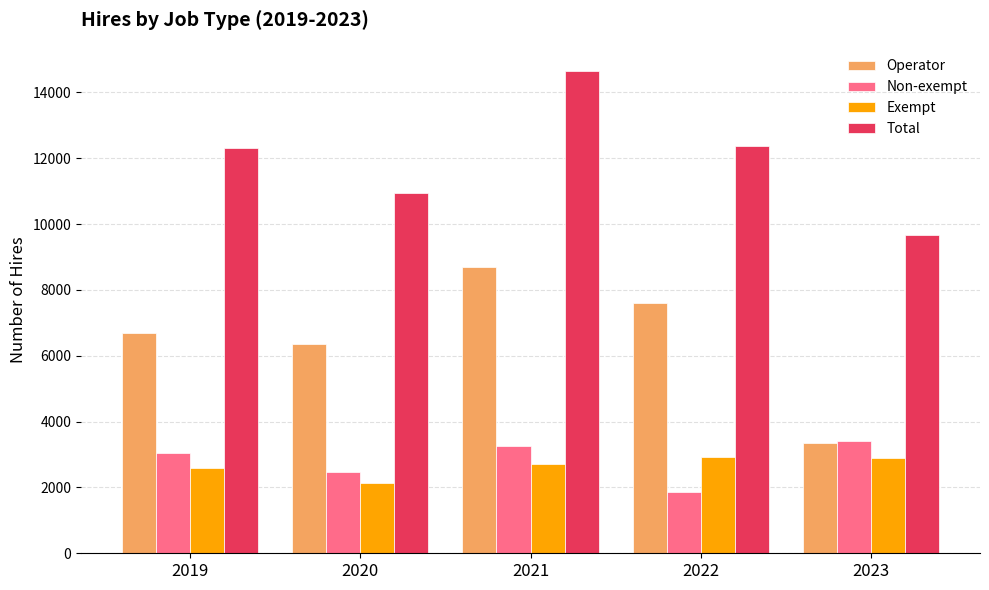

Where is Operator nearest to the value 6023?

2020